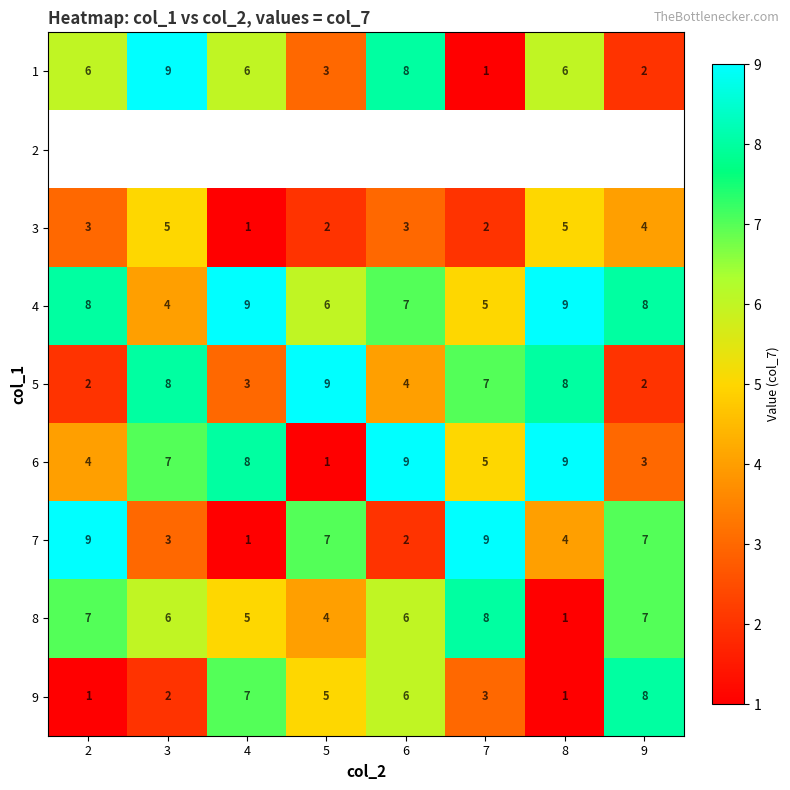

Which label corresponds to the largest value in the chart?

3